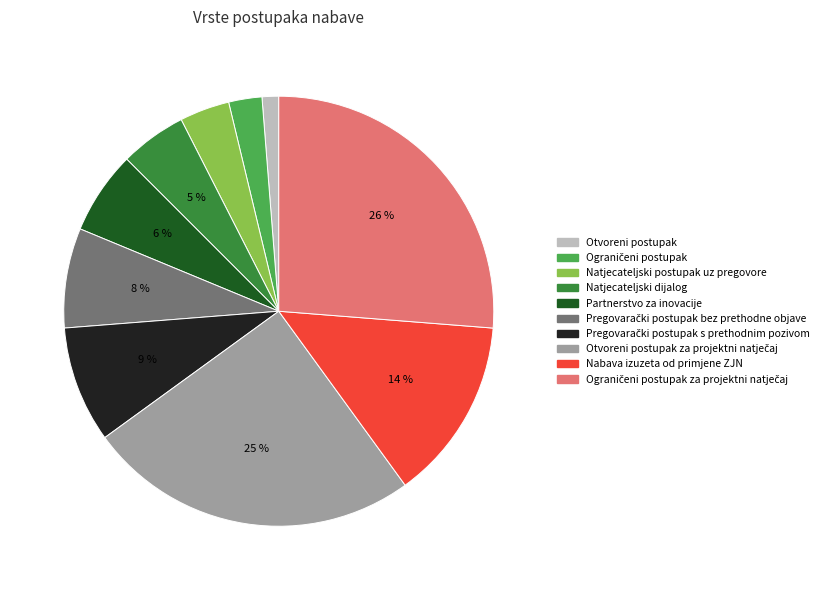

To the nearest percent, what is the difference between the largest and smallest slice percentages?

25%